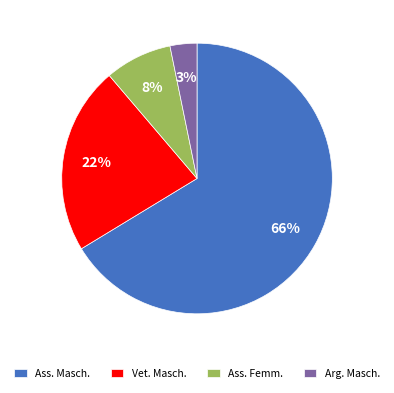

Between Vet. Masch. and Ass. Femm., which is larger?

Vet. Masch.